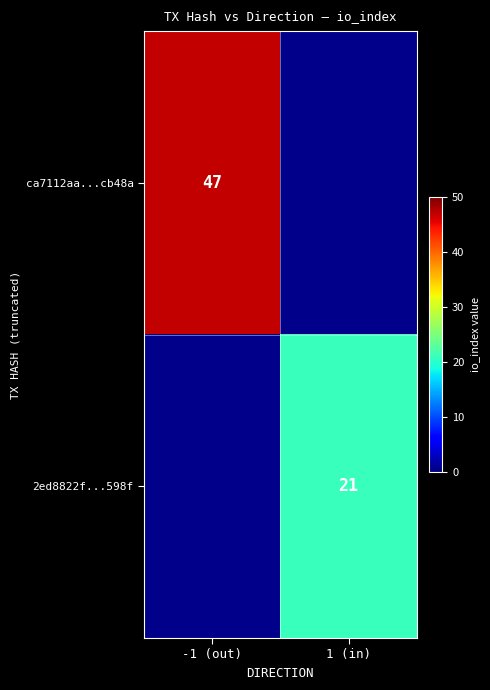

True or false: ca7112aa...cb48a has a value of 47 at -1 (out).

True